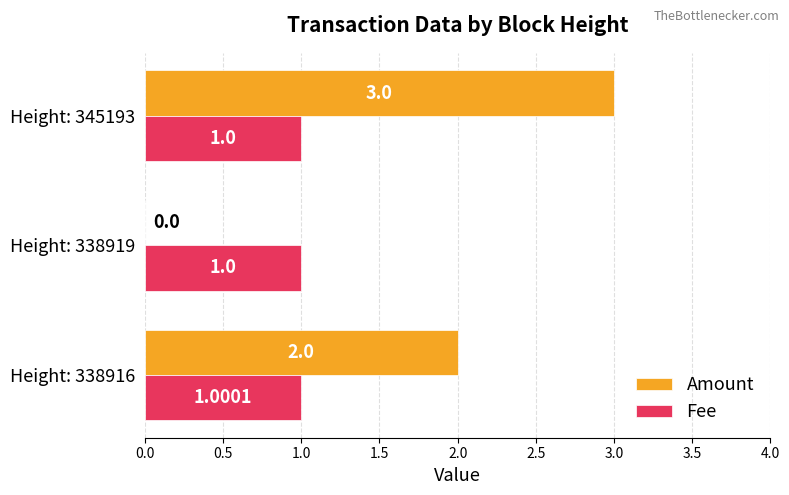

Which series changed the most between Height: 338916 and Height: 338919?

Amount